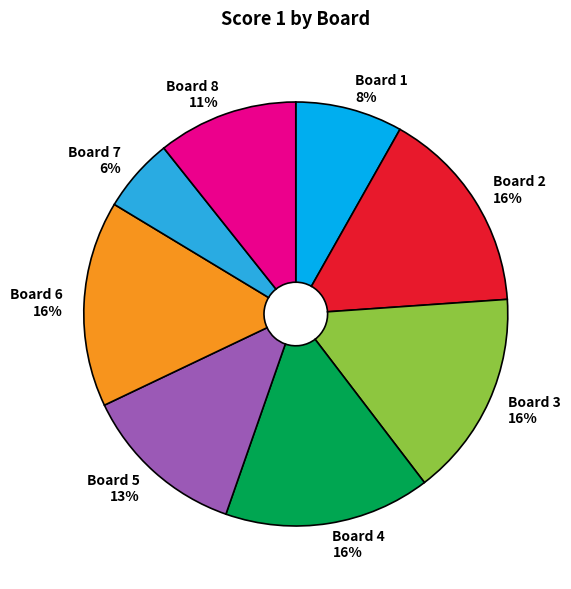

Do Board 6 16% and Board 8 11% together represent more than half of the pie?

No